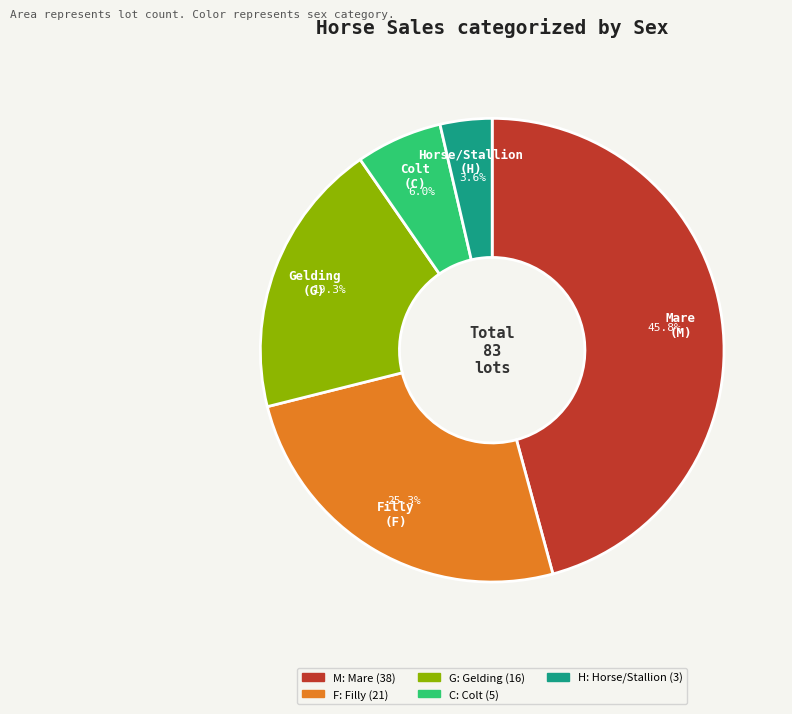

The H slice represents 4% of the pie. True or false?

True